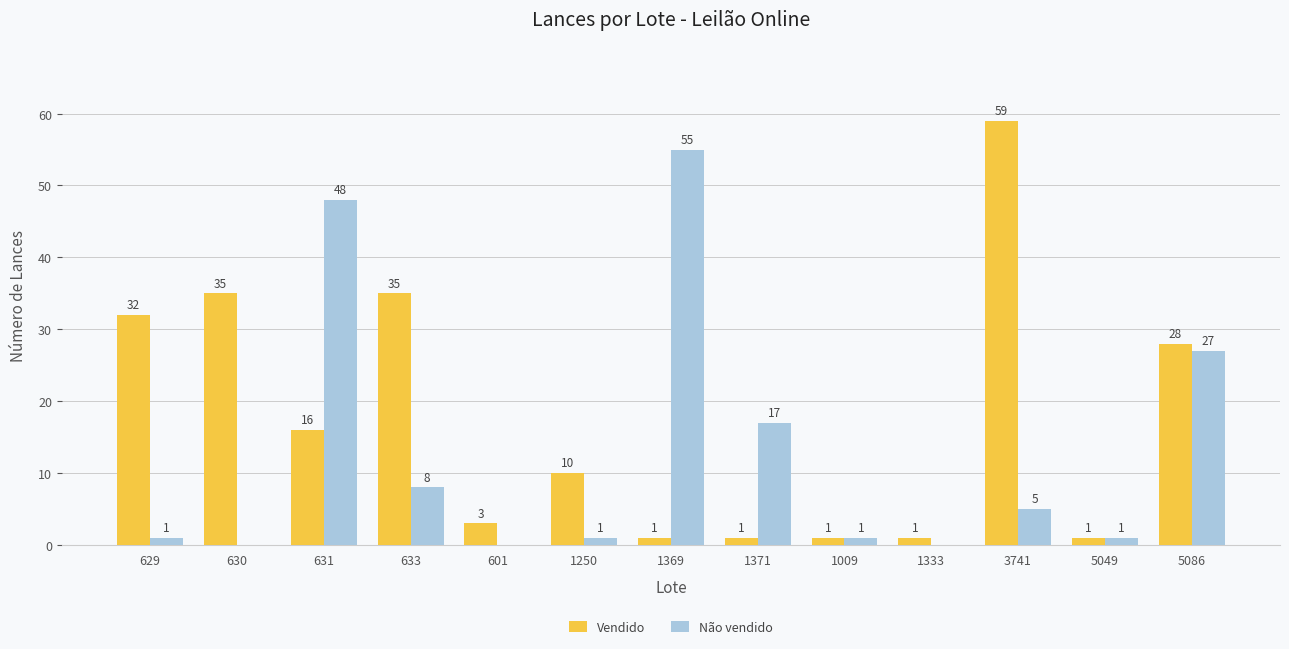

Which category has the highest value across all series?

3741